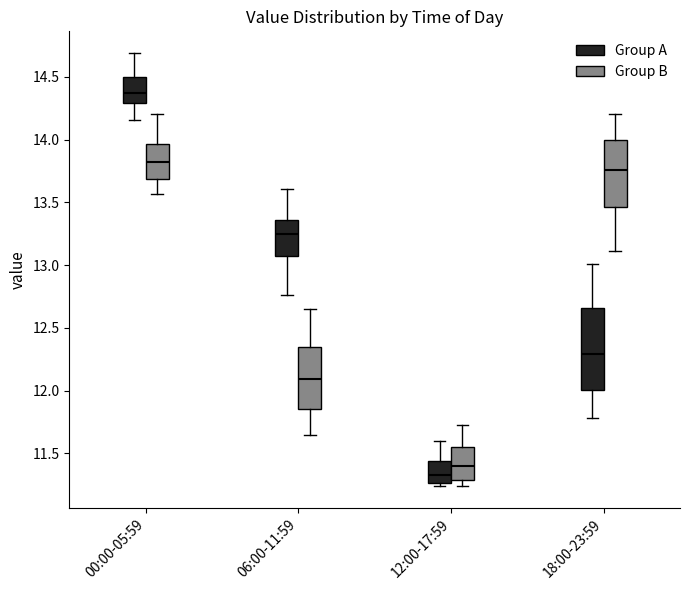

Where does the upper whisker of the box for 12:00-17:59 (Group A) end on the y-axis? The values are not printed on the chart, so give them approximately, as read against the axis.

11.60